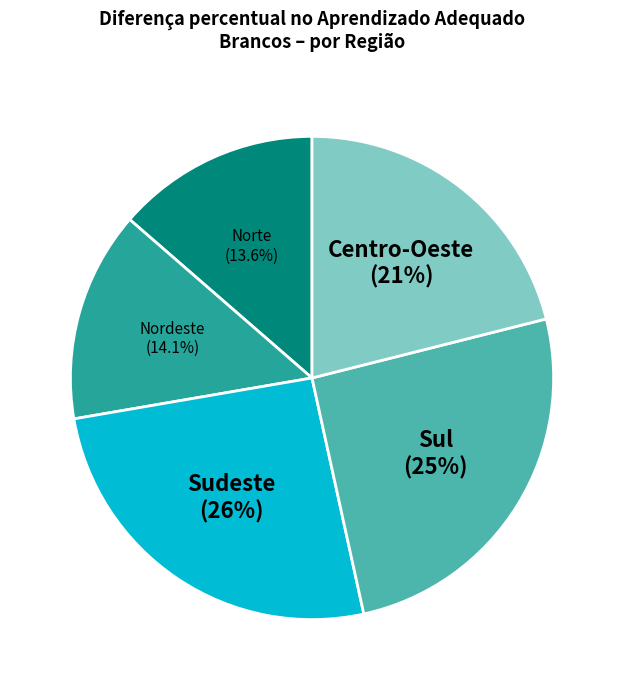

True or false: Norte accounts for 9% of the total.

False